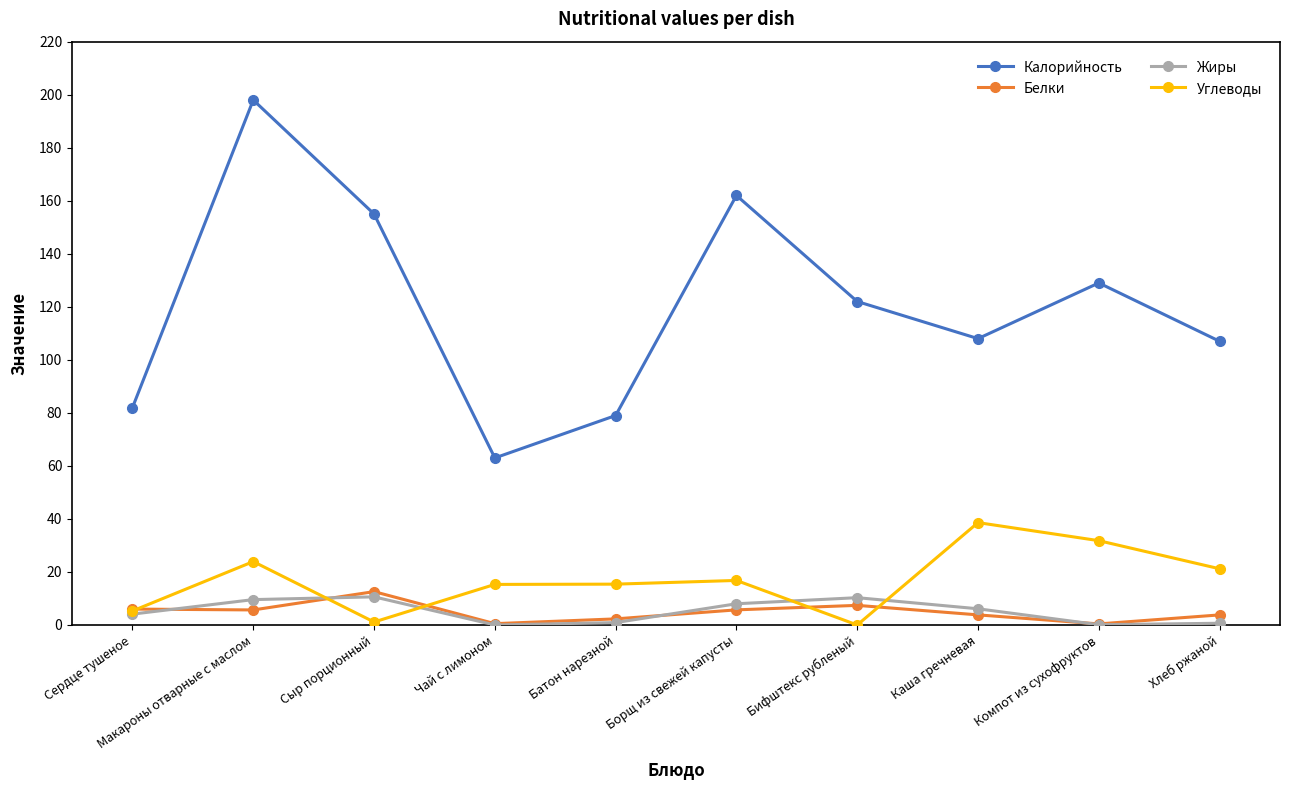

Is the value of Жиры at Батон нарезной greater than the value of Калорийность at Хлеб ржаной?

No